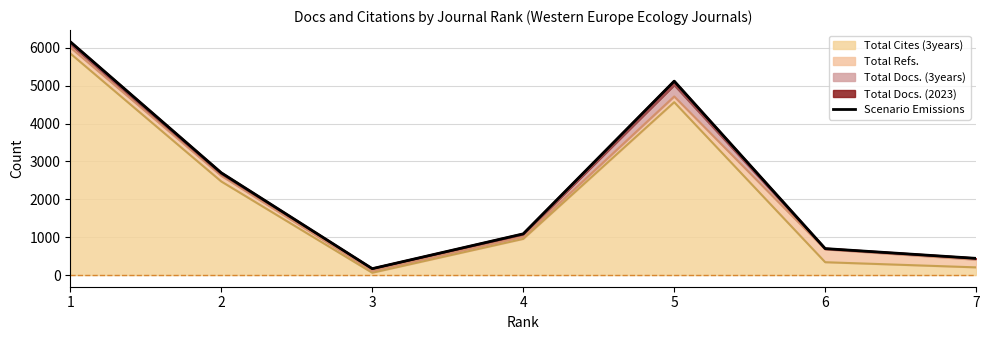

Count the number of categories in the chart.

7